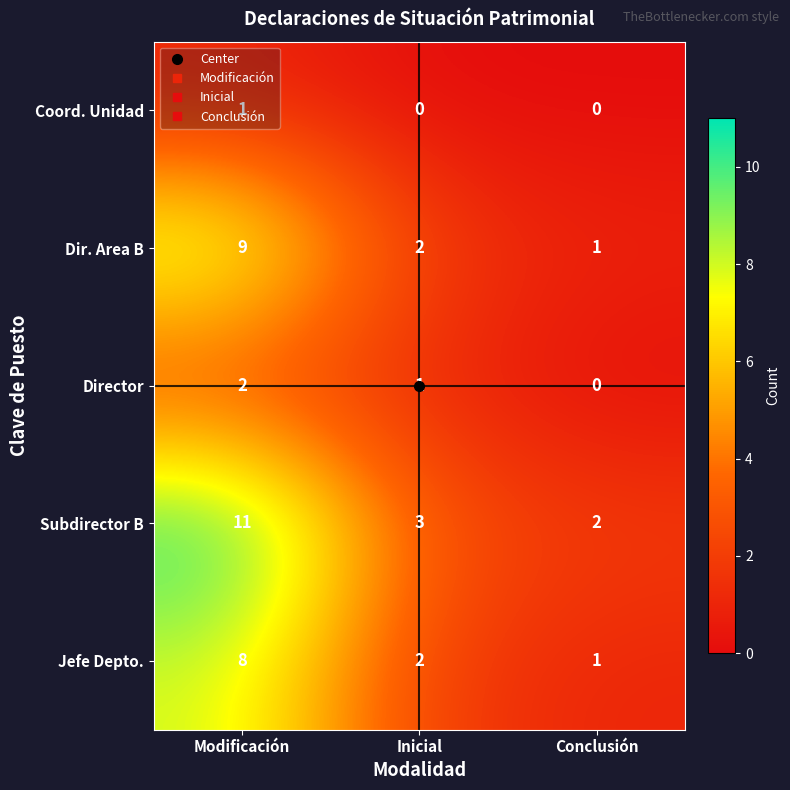

Which series has the largest total across all categories?

Subdirector B